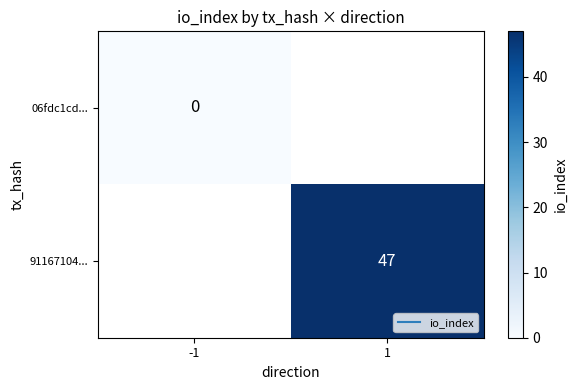

Which series has the largest total across all categories?

91167104...